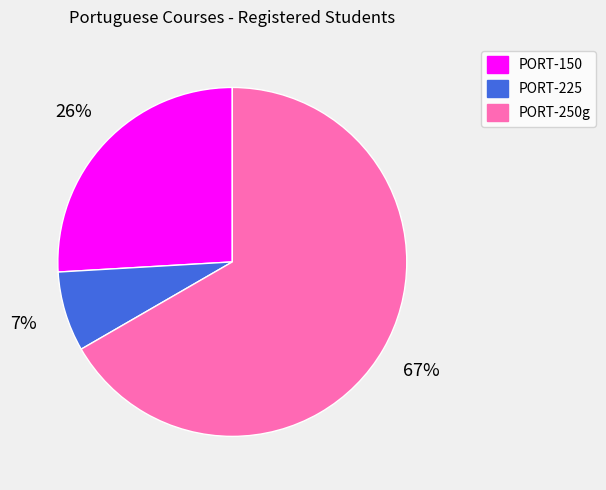

To the nearest percent, what is the combined percentage of PORT-250g and PORT-150?

93%